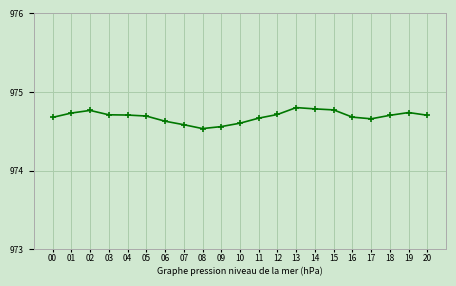

Count the values in the range 974 to 975.

21